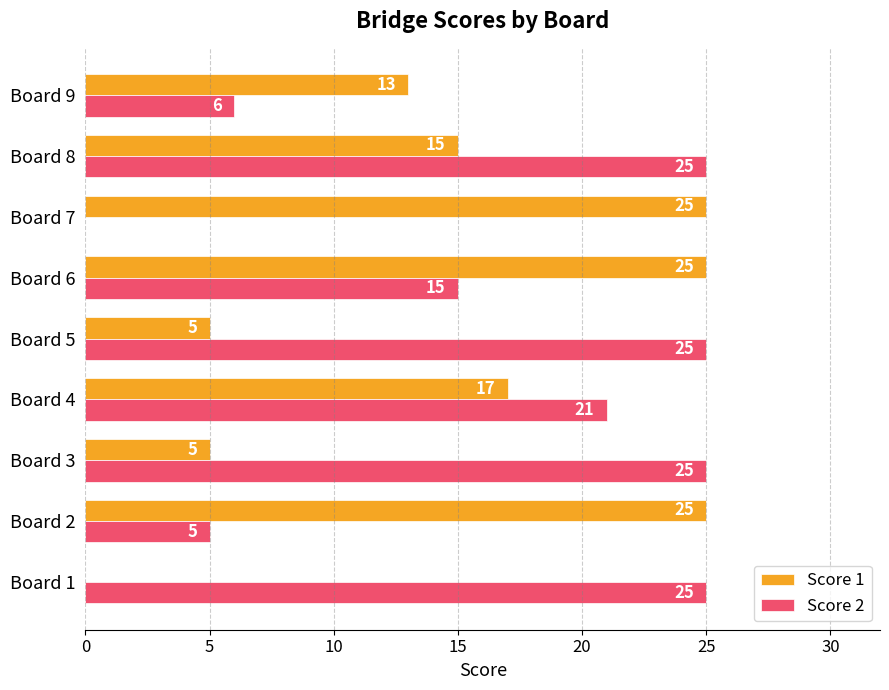

True or false: Score 1 has a value of 15 at Board 8.

True